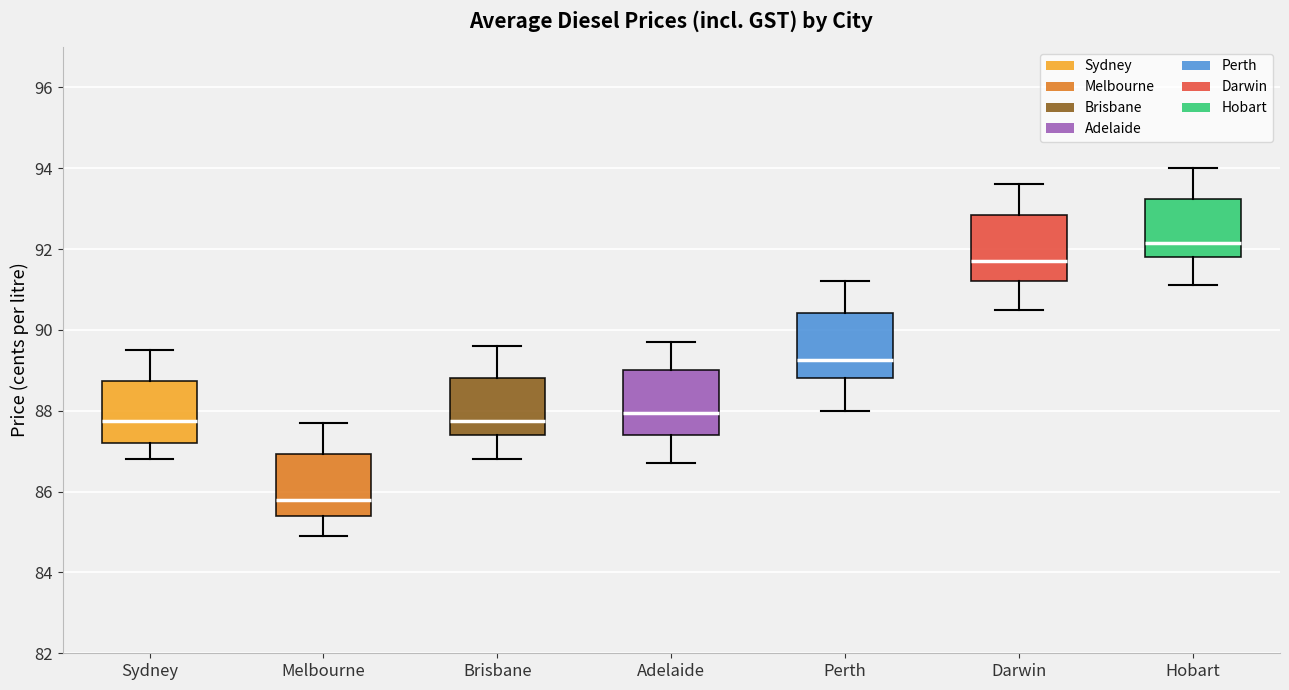

Reading left to right, transcribe this box plot: for each box, give where its median line is, the range the box spans, and where its two whiskers end, as read against the y-axis. The values are not printed on the chart, so give them approximately, as read against the axis.

Sydney: median 87.8, box 87.2 to 88.8, whiskers 86.8 to 89.6
Melbourne: median 85.8, box 85.4 to 87.0, whiskers 85.0 to 87.8
Brisbane: median 87.8, box 87.4 to 88.8, whiskers 86.8 to 89.6
Adelaide: median 88.0, box 87.4 to 89.0, whiskers 86.8 to 89.8
Perth: median 89.2, box 88.8 to 90.4, whiskers 88.0 to 91.2
Darwin: median 91.8, box 91.2 to 92.8, whiskers 90.6 to 93.6
Hobart: median 92.2, box 91.8 to 93.2, whiskers 91.2 to 94.0